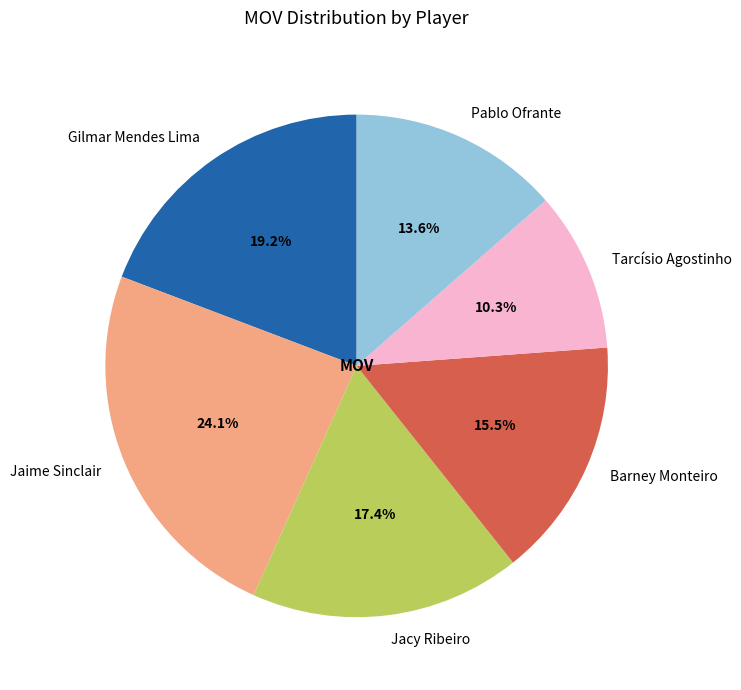

What percentage is the Tarcísio Agostinho slice, to the nearest percent?

10%